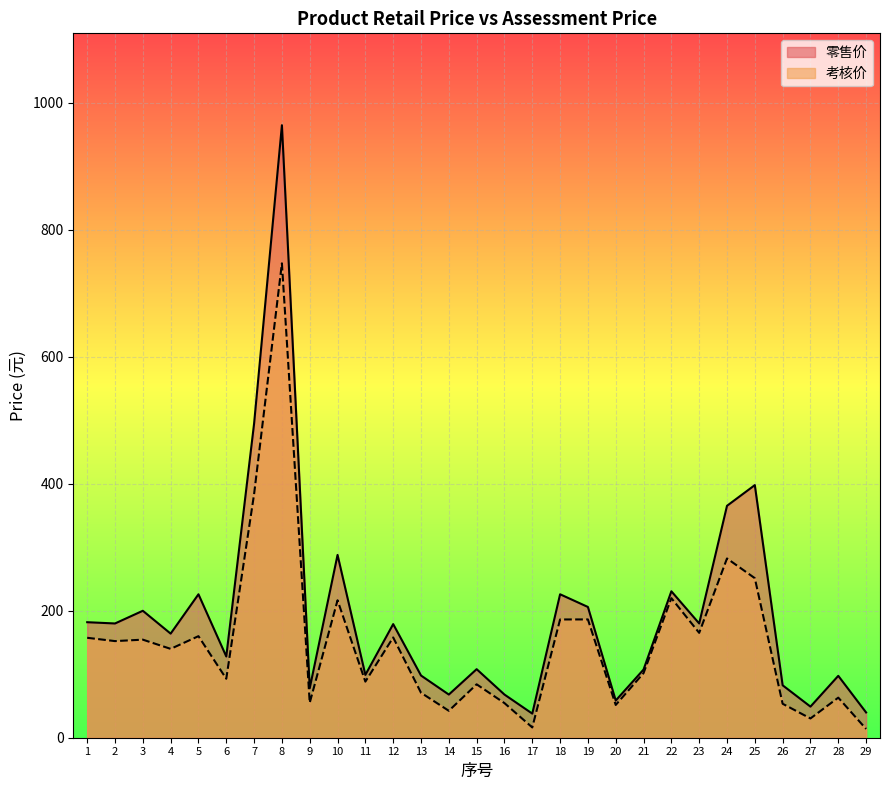

What is the difference between the 零售价 values at 24 and 17?

327.4